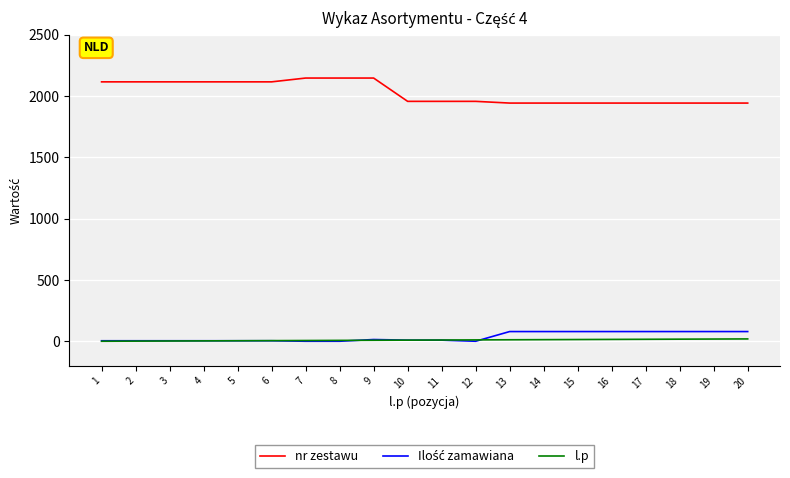

Which series has the largest range (max minus min)?

nr zestawu